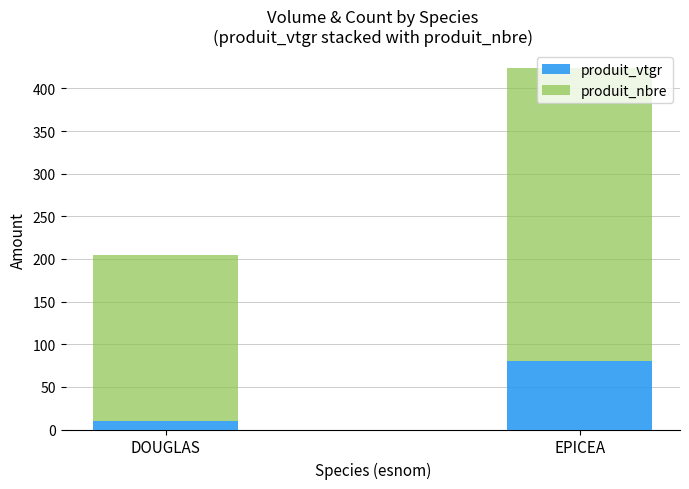

What is the total value across all series at EPICEA?

423.6